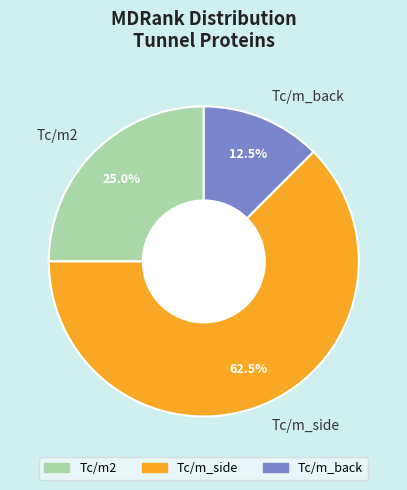

How many slices are in this pie chart?

3